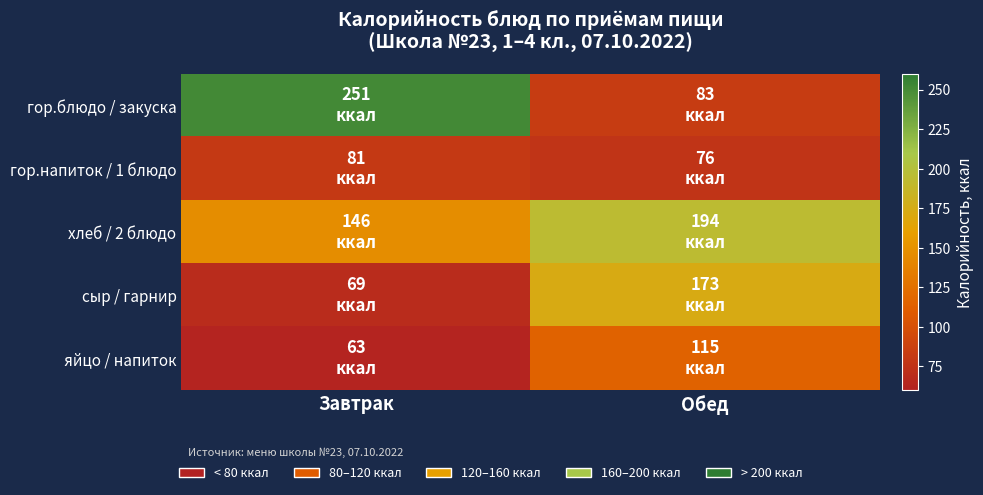

Reading left to right, extract all data points from this chart.

гор.блюдо / закуска: Завтрак=251	Обед=83
гор.напиток / 1 блюдо: Завтрак=81	Обед=76
хлеб / 2 блюдо: Завтрак=146	Обед=194
сыр / гарнир: Завтрак=69	Обед=173
яйцо / напиток: Завтрак=63	Обед=115